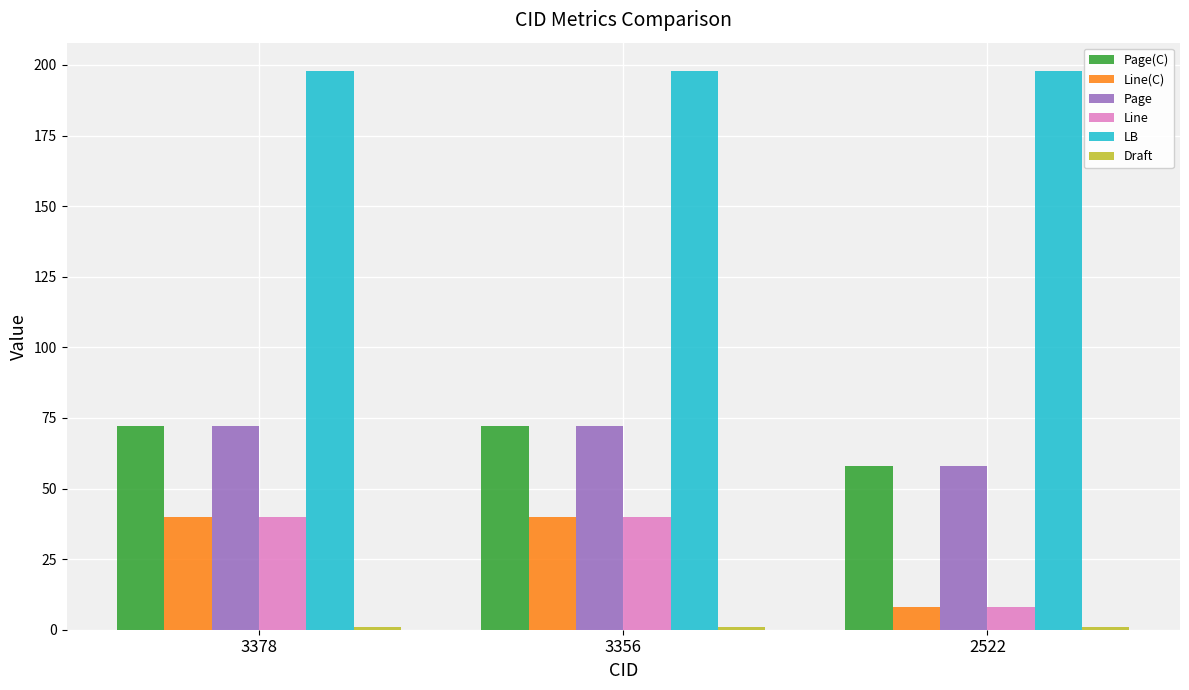

How many Line values are between 8 and 40?

3